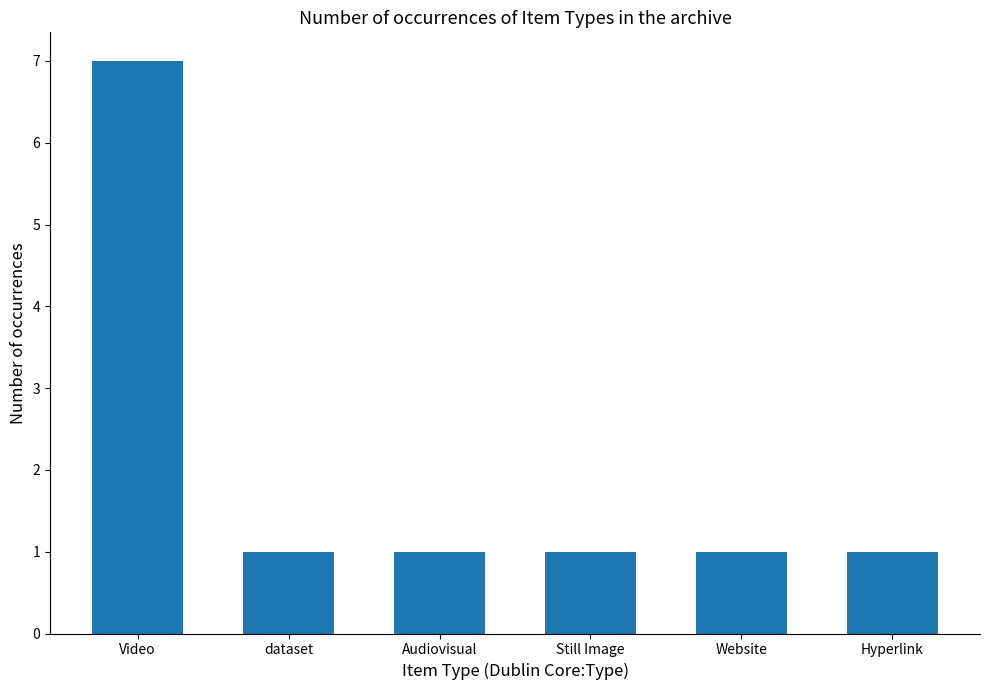

How many values are between 1 and 2?

5